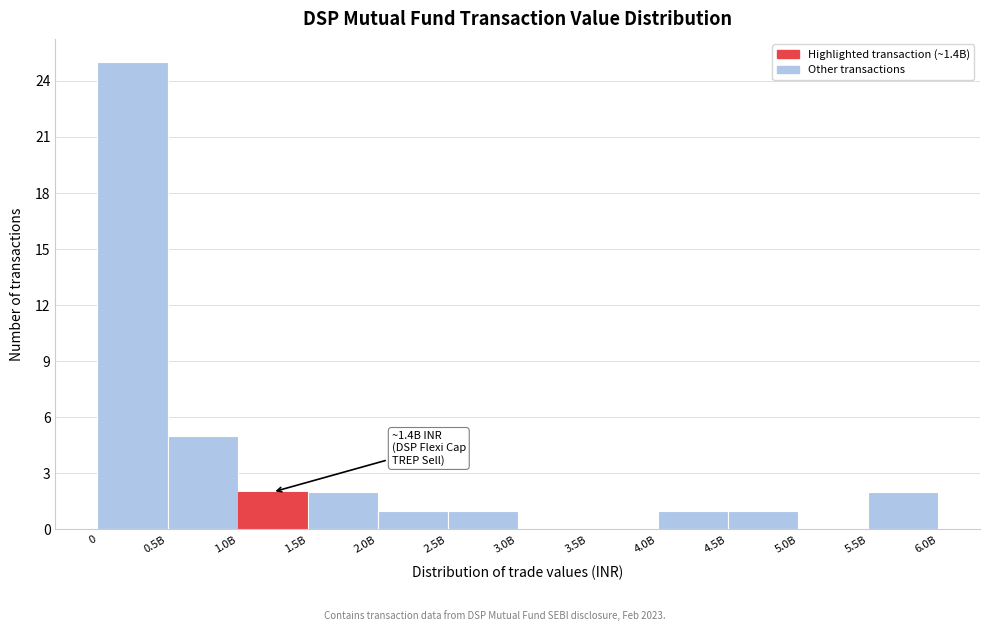

Reading left to right, list all the values displayed in this chart.

0=25	0.5B=5	1.0B=2	1.5B=2	2.0B=1	2.5B=1	3.0B=0	3.5B=0	4.0B=1	4.5B=1	5.0B=0	5.5B=2